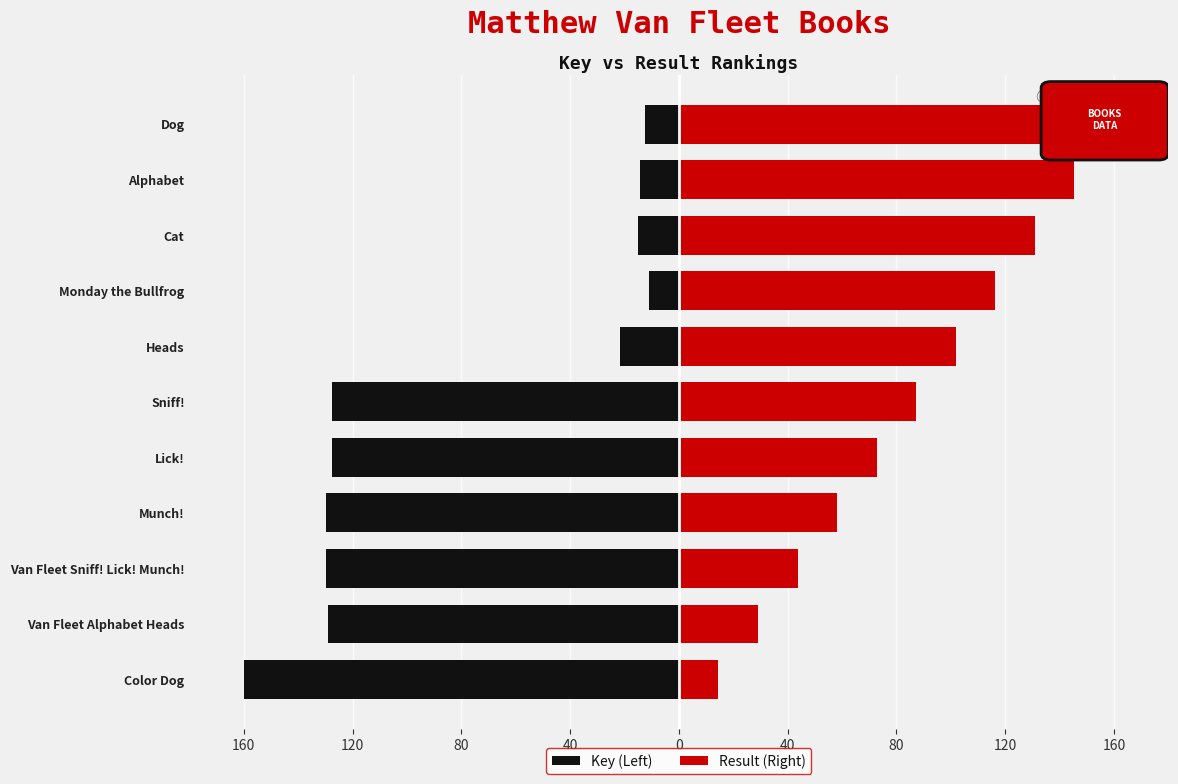

What is the value of the Result (Right) bar at the 10th from the left?

145.5